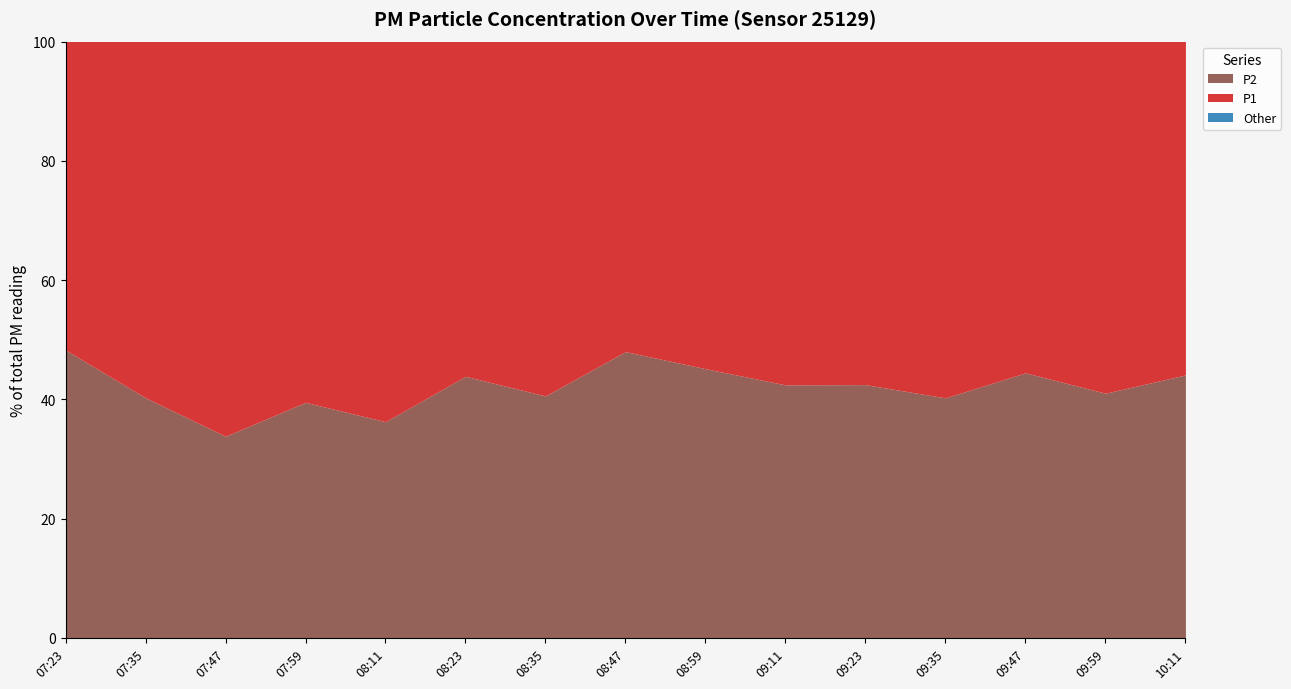

What is the label of the 13th point from the left?

09:47